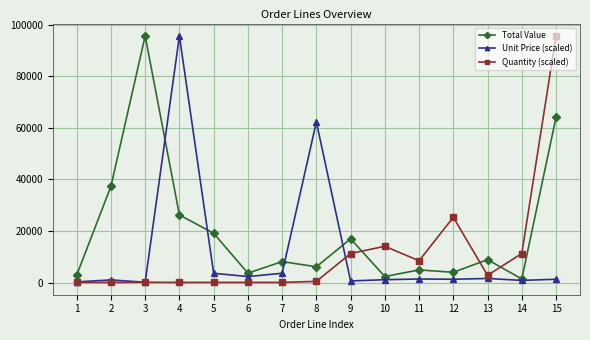

What is the maximum value shown in the chart?

95631.9